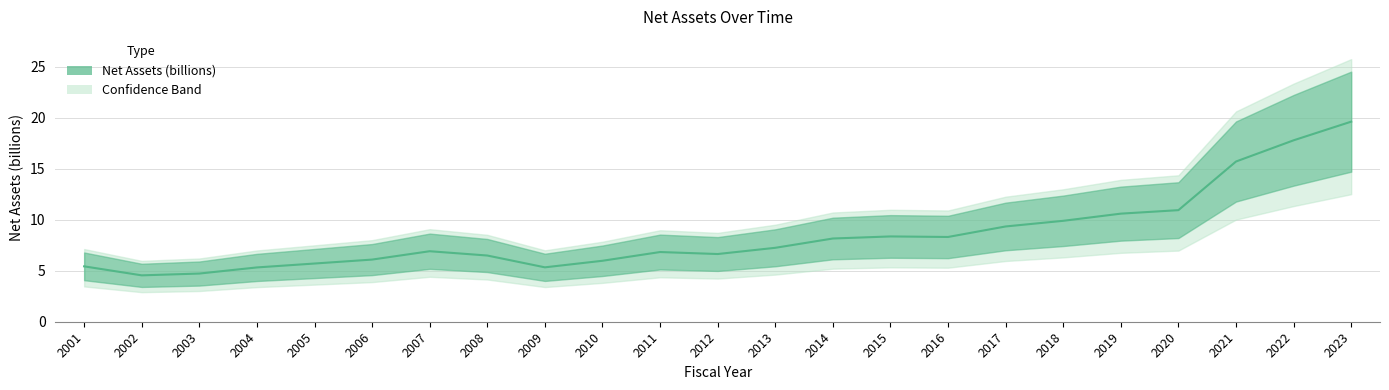

The value at 2006 is 6.1. True or false?

True